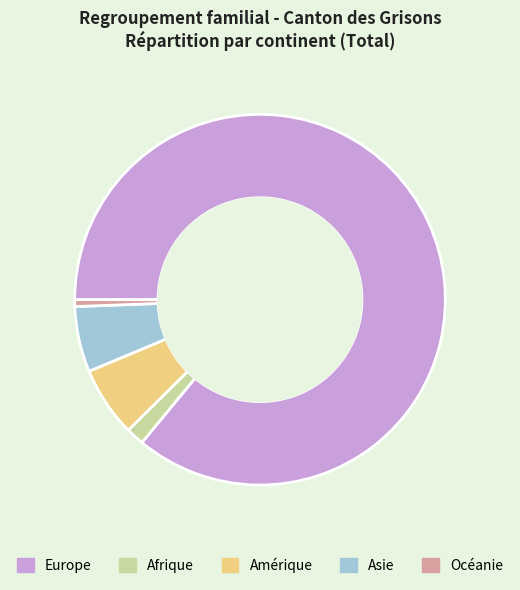

Is the sum of Océanie and Europe greater than half?

Yes